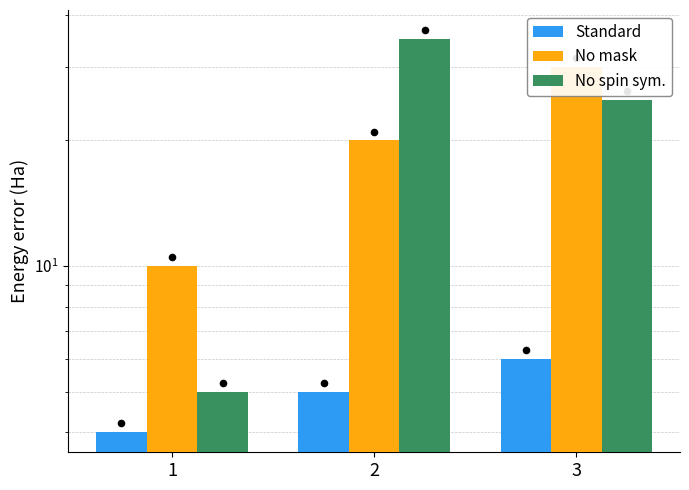

Is the value of Standard at 3 greater than the value of No spin sym. at 2?

No